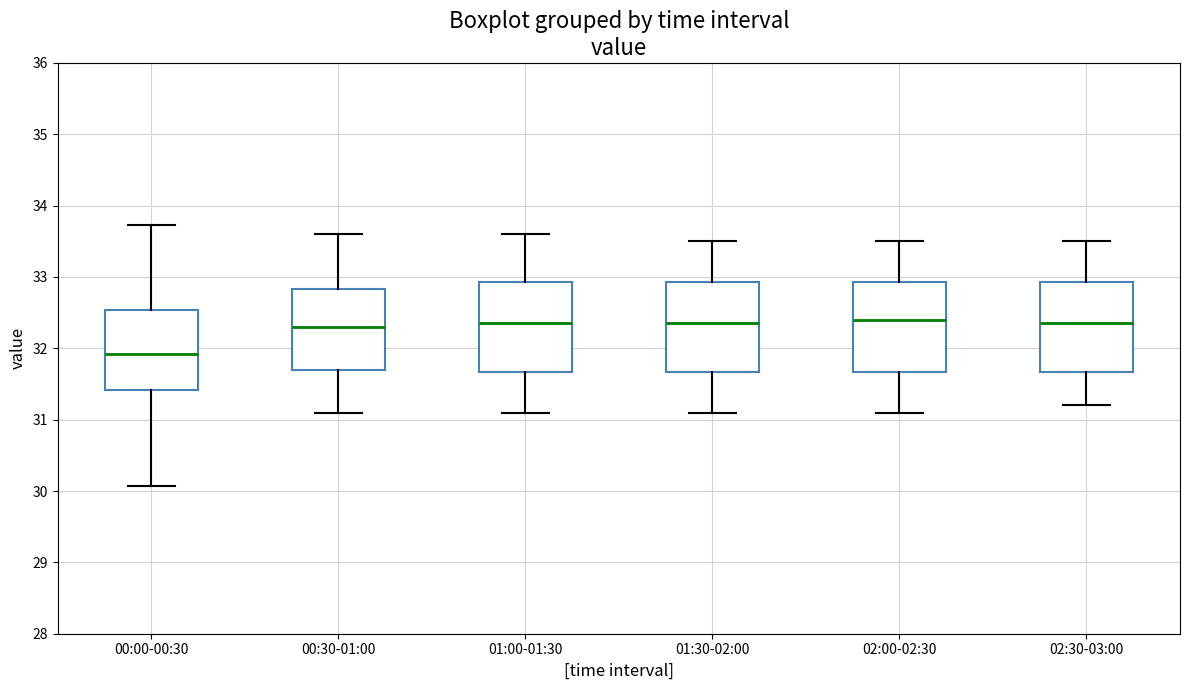

Reading left to right, read every box against the y-axis: the position of its median line, the range the box covers, and the ends of its whiskers. The values are not printed on the chart, so give them approximately, as read against the axis.

00:00-00:30: median 31.9, box 31.4 to 32.5, whiskers 30.1 to 33.7
00:30-01:00: median 32.3, box 31.7 to 32.8, whiskers 31.1 to 33.6
01:00-01:30: median 32.4, box 31.7 to 32.9, whiskers 31.1 to 33.6
01:30-02:00: median 32.4, box 31.7 to 32.9, whiskers 31.1 to 33.5
02:00-02:30: median 32.4, box 31.7 to 32.9, whiskers 31.1 to 33.5
02:30-03:00: median 32.4, box 31.7 to 32.9, whiskers 31.2 to 33.5